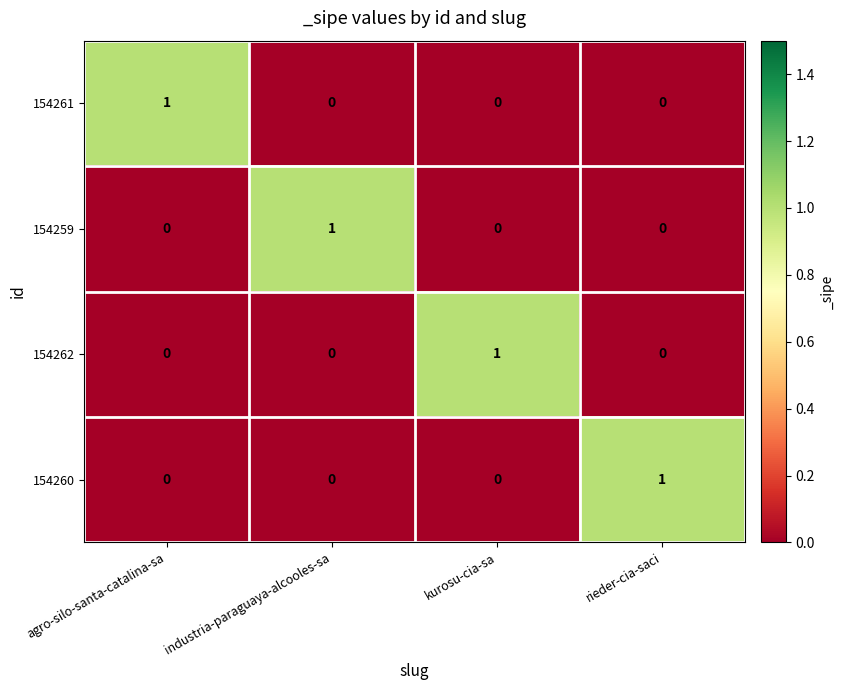

Is the value of 154261 at agro-silo-santa-catalina-sa greater than the value of 154262 at industria-paraguaya-alcooles-sa?

Yes